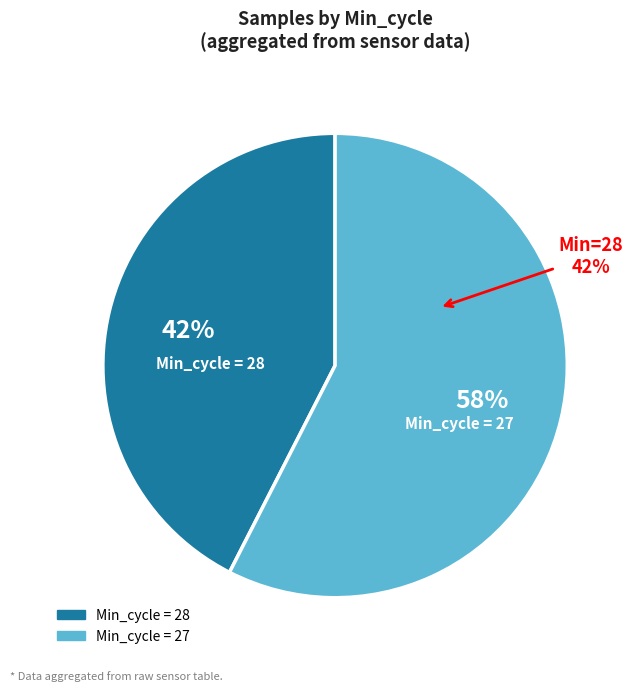

Do 28 and 28 together represent more than half of the pie?

No